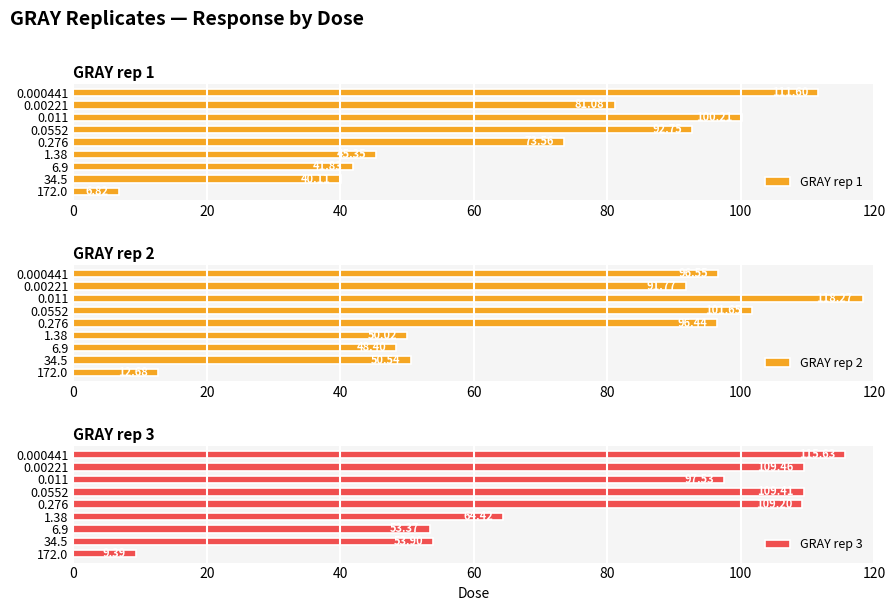

The GRAY rep 3 series shows 97.5 at 0.011. True or false?

True